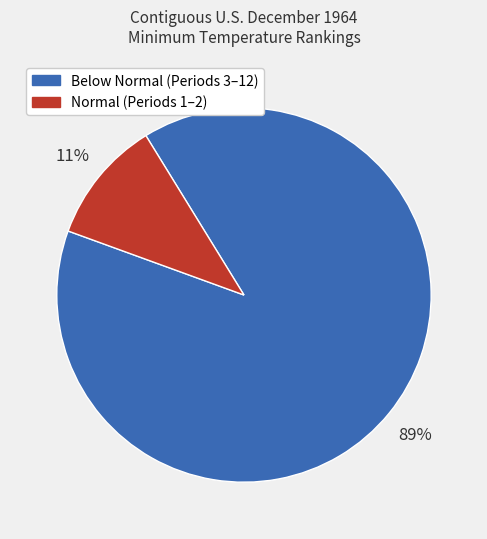

Does any single category account for the majority?

Yes